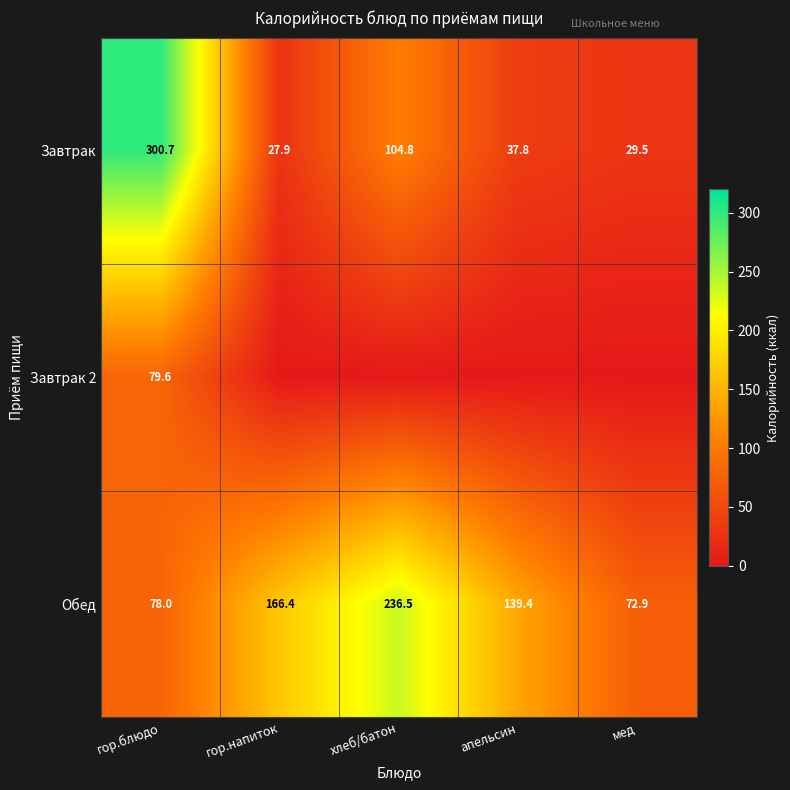

At which category is the sum across all series the highest?

гор.блюдо